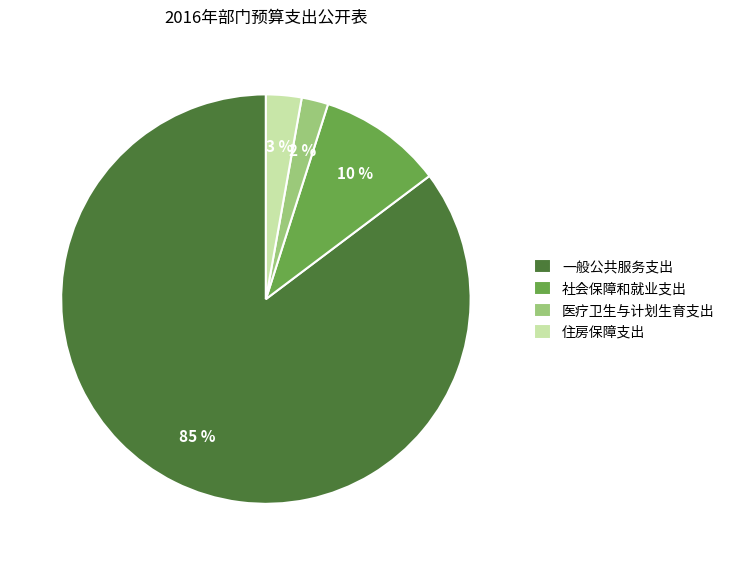

To the nearest percent, what is the difference between the 社会保障和就业支出 and 医疗卫生与计划生育支出 slice percentages?

8%